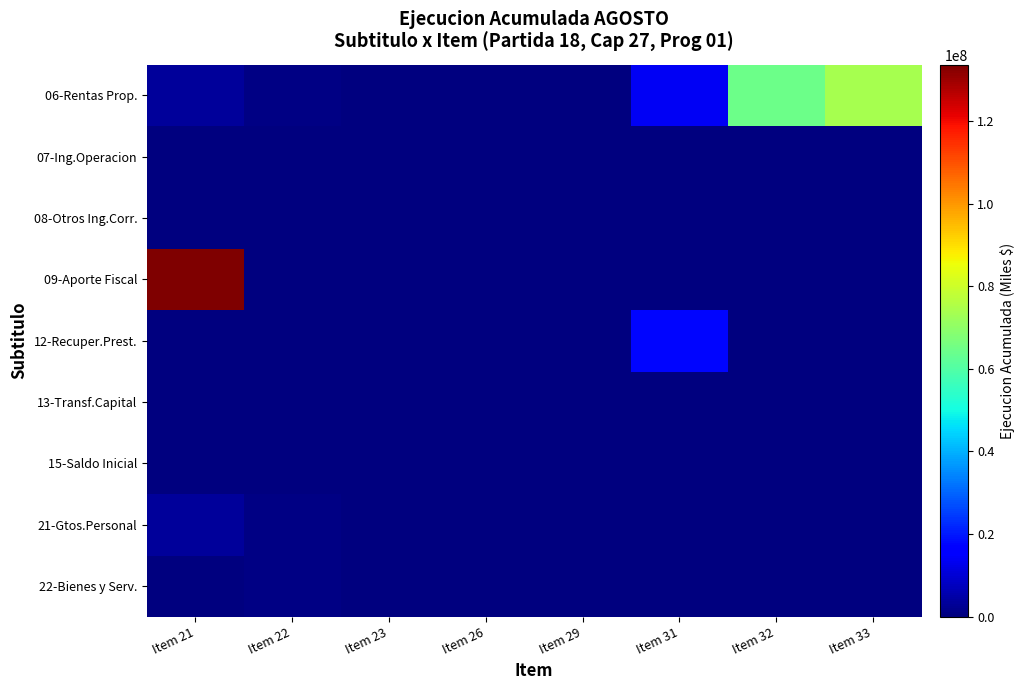

Reading left to right, extract all data points from this chart.

06-Rentas Prop.: Item 21=3408494	Item 22=580039	Item 23=0	Item 26=231682	Item 29=2449	Item 31=13873276	Item 32=64324280	Item 33=74040588
07-Ing.Operacion: Item 21=0	Item 22=0	Item 23=0	Item 26=0	Item 29=0	Item 31=0	Item 32=0	Item 33=0
08-Otros Ing.Corr.: Item 21=81691	Item 22=113135	Item 23=0	Item 26=0	Item 29=0	Item 31=0	Item 32=0	Item 33=0
09-Aporte Fiscal: Item 21=133576739	Item 22=0	Item 23=0	Item 26=0	Item 29=0	Item 31=0	Item 32=0	Item 33=0
12-Recuper.Prest.: Item 21=0	Item 22=0	Item 23=0	Item 26=0	Item 29=0	Item 31=17677540	Item 32=0	Item 33=0
13-Transf.Capital: Item 21=0	Item 22=0	Item 23=98480	Item 26=0	Item 29=0	Item 31=0	Item 32=0	Item 33=0
15-Saldo Inicial: Item 21=0	Item 22=0	Item 23=0	Item 26=0	Item 29=0	Item 31=0	Item 32=0	Item 33=0
21-Gtos.Personal: Item 21=3408494	Item 22=580039	Item 23=0	Item 26=0	Item 29=2449	Item 31=0	Item 32=0	Item 33=0
22-Bienes y Serv.: Item 21=0	Item 22=580039	Item 23=0	Item 26=0	Item 29=0	Item 31=0	Item 32=0	Item 33=0